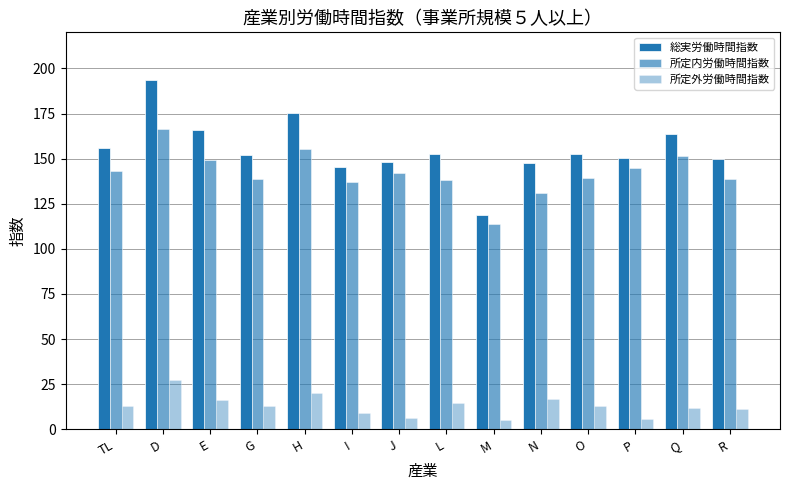

Reading left to right, transcribe all the data shown in this chart.

総実労働時間指数: TL=156.1	D=193.8	E=165.7	G=152.1	H=175.4	I=145.6	J=148.4	L=152.8	M=118.9	N=147.8	O=152.5	P=150.6	Q=163.5	R=149.7
所定内労働時間指数: TL=143.1	D=166.4	E=149.3	G=138.9	H=155.3	I=136.8	J=142.3	L=138.0	M=113.9	N=131.1	O=139.3	P=144.6	Q=151.6	R=138.5
所定外労働時間指数: TL=13.0	D=27.4	E=16.4	G=13.2	H=20.1	I=8.8	J=6.1	L=14.8	M=5.0	N=16.7	O=13.2	P=6.0	Q=11.9	R=11.2